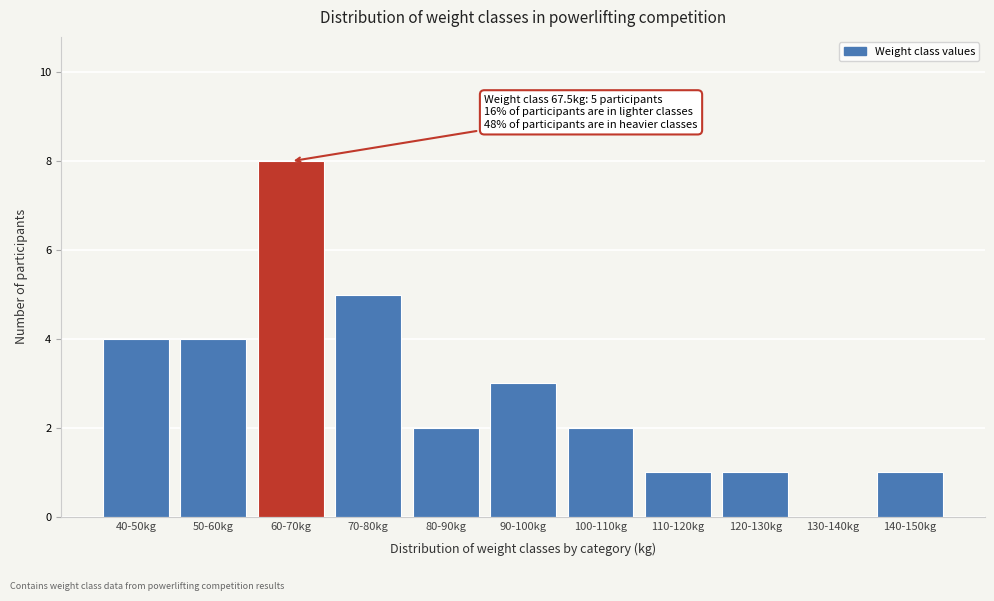

Reading left to right, list all the values displayed in this chart.

40-50kg=4	50-60kg=4	60-70kg=8	70-80kg=5	80-90kg=2	90-100kg=3	100-110kg=2	110-120kg=1	120-130kg=1	130-140kg=0	140-150kg=1